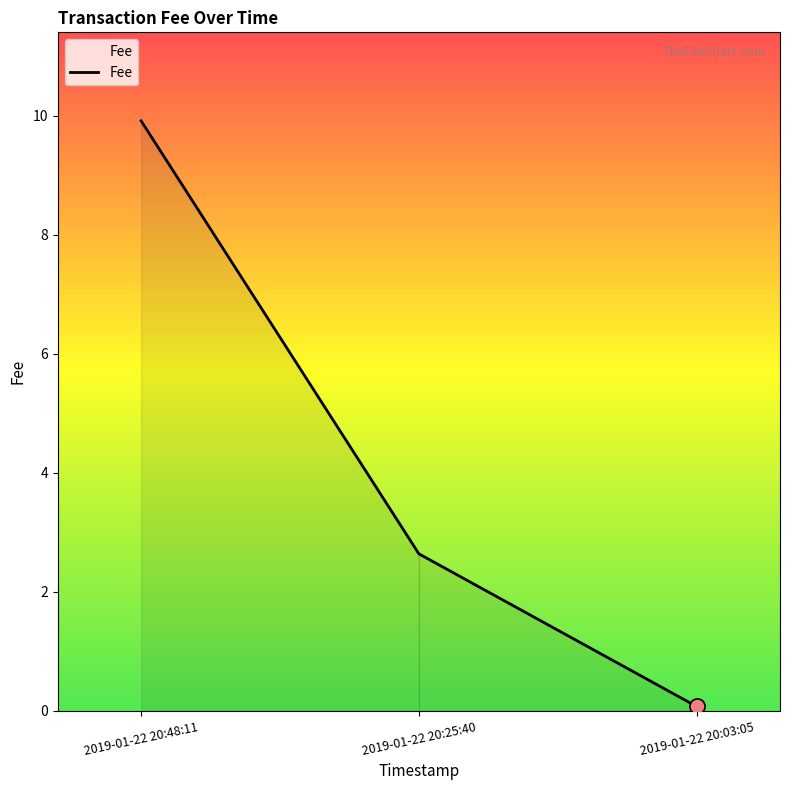

Between 2019-01-22 20:25:40 and 2019-01-22 20:48:11, which is larger?

2019-01-22 20:48:11